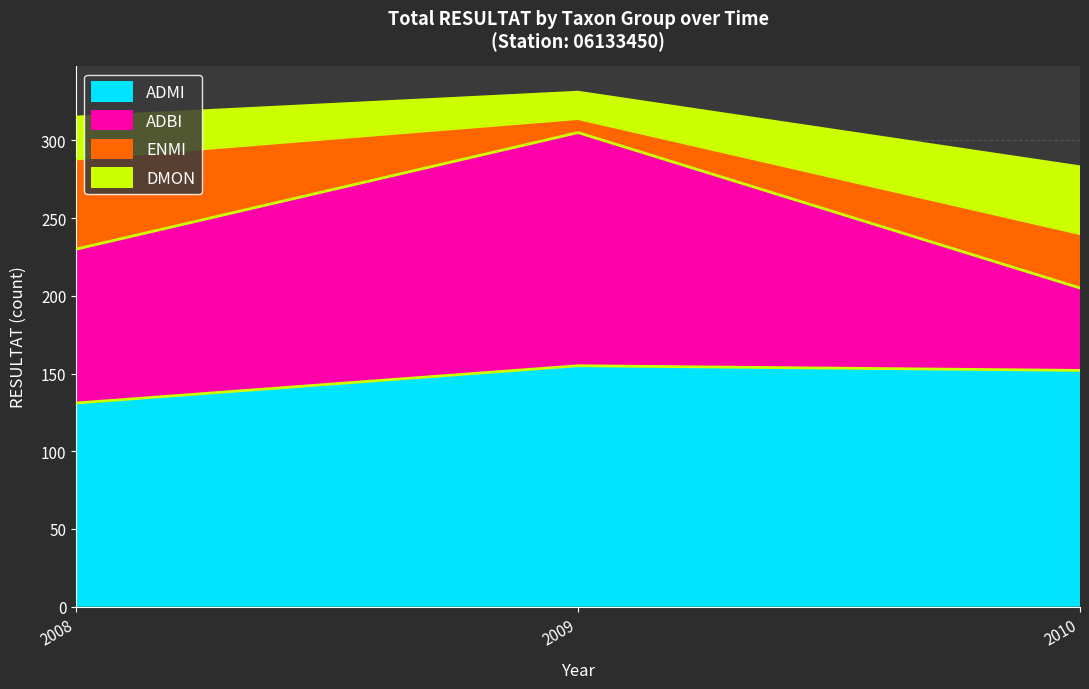

Reading left to right, what are the values for ADMI?

2008=131	2009=155	2010=152